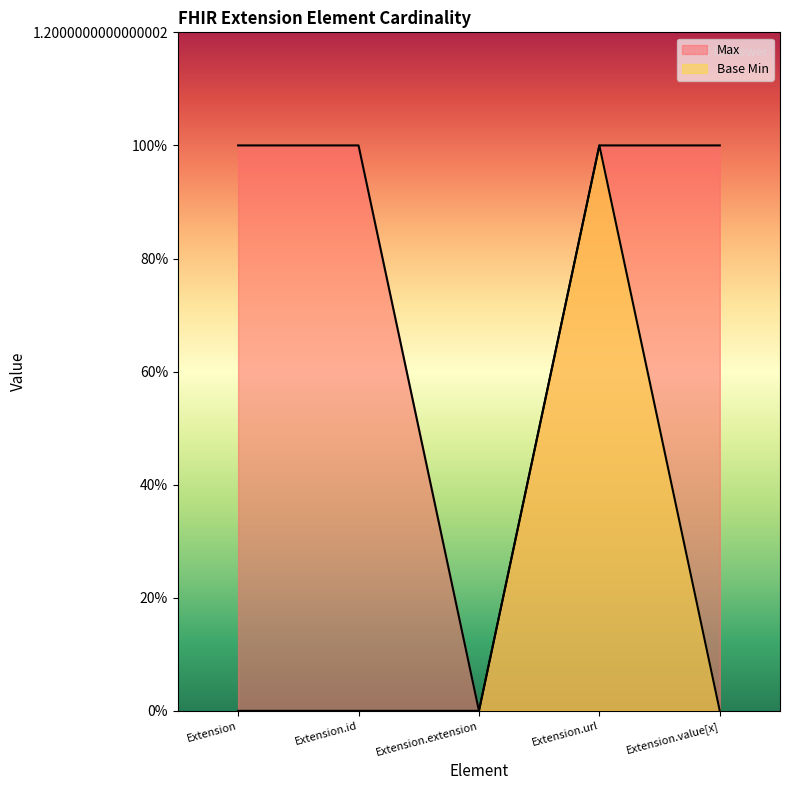

True or false: Base Min and Max intersect in this chart.

False